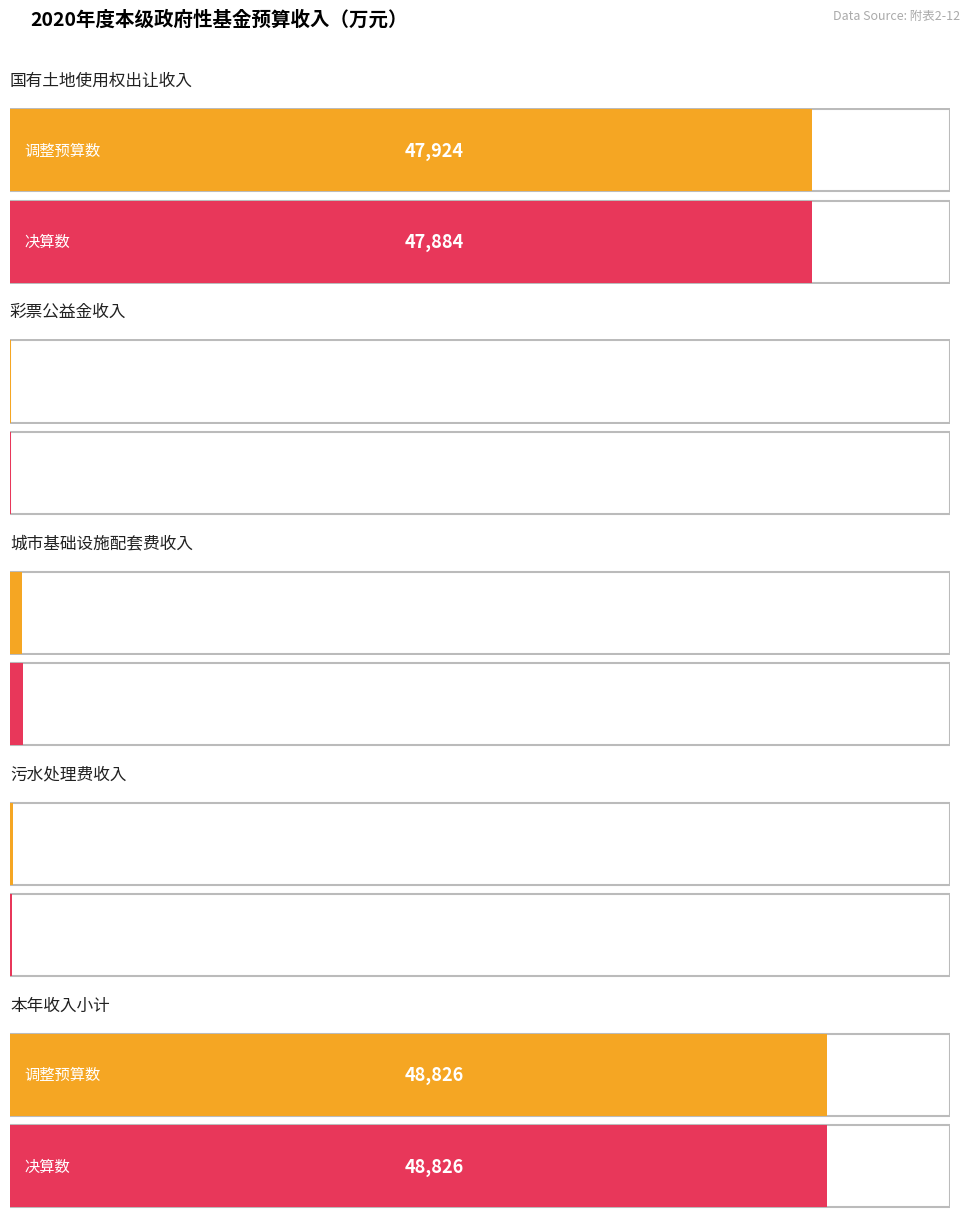

Reading left to right, transcribe all the data shown in this chart.

国有土地使用权出让收入: 调整预算数=47924	决算数=47884
彩票公益金收入: 调整预算数=40	决算数=43
城市基础设施配套费收入: 调整预算数=712	决算数=799
污水处理费收入: 调整预算数=150	决算数=100
本年收入小计: 调整预算数=48826	决算数=48826